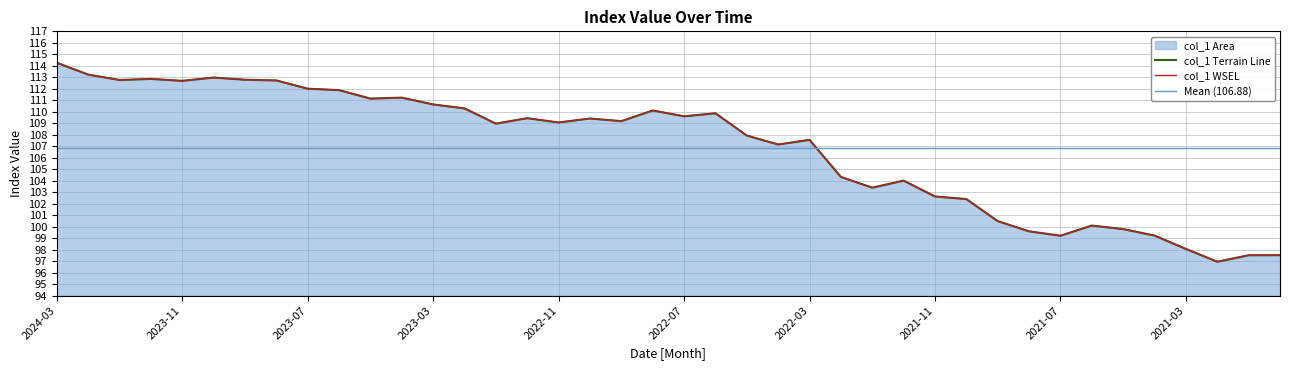

Reading left to right, list all the values displayed in this chart.

114.3	113.2	112.8	112.9	112.7	113.0	112.8	112.7	112.0	111.9	111.1	111.2	110.6	110.3	109.0	109.4	109.1	109.4	109.2	110.1	109.6	109.9	107.9	107.2	107.6	104.3	103.4	104.0	102.6	102.4	100.5	99.6	99.2	100.1	99.8	99.2	98.1	97.0	97.5	97.5